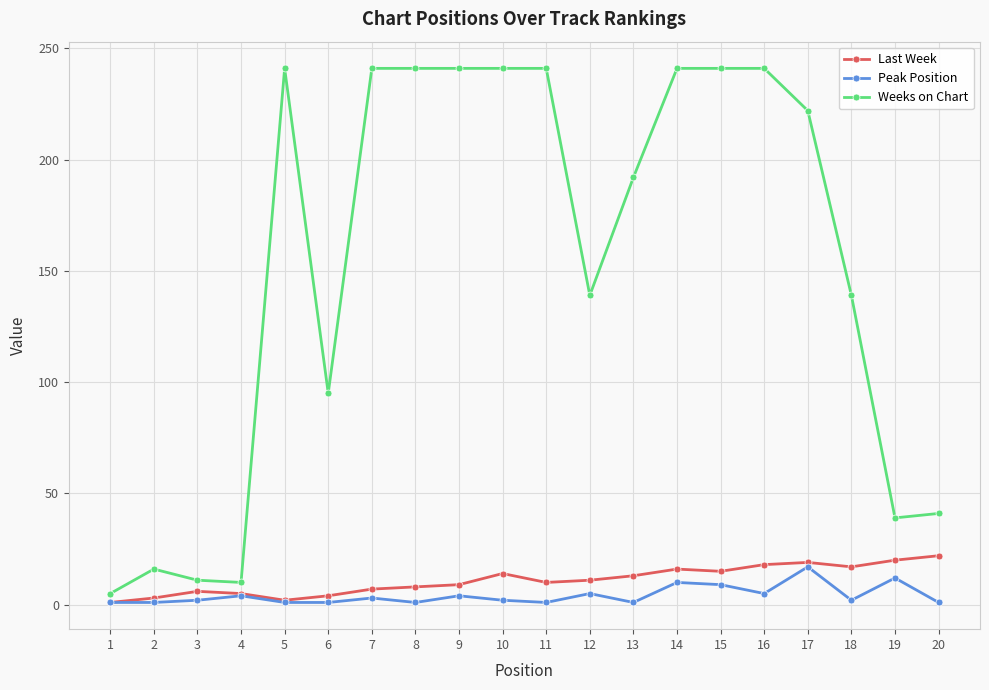

How many lines are shown in the chart?

3